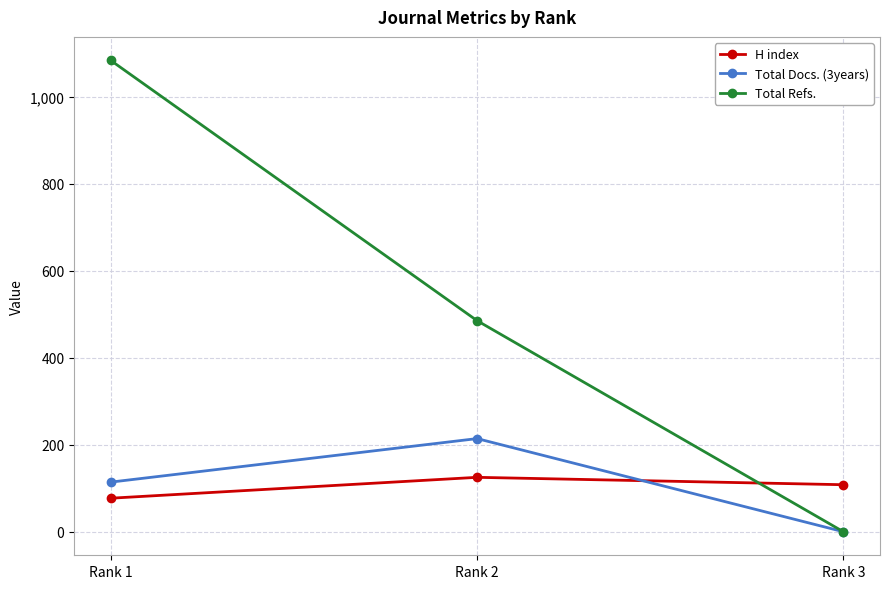

What is the sum of all Total Docs. (3years) values?

328